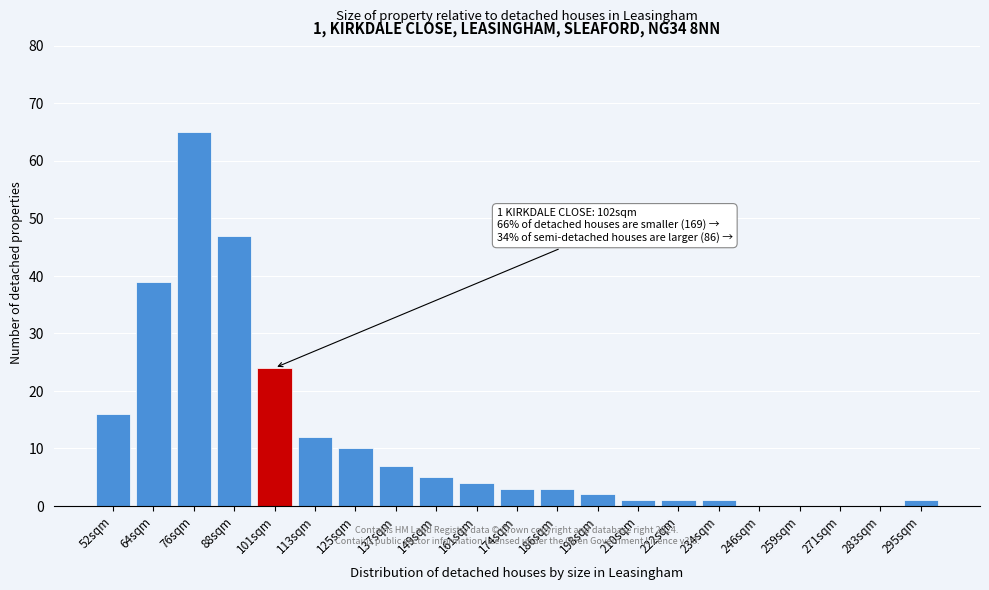

Reading left to right, transcribe all the data shown in this chart.

52sqm=16	64sqm=39	76sqm=65	88sqm=47	101sqm=24	113sqm=12	125sqm=10	137sqm=7	149sqm=5	161sqm=4	174sqm=3	186sqm=3	198sqm=2	210sqm=1	222sqm=1	234sqm=1	246sqm=0	259sqm=0	271sqm=0	283sqm=0	295sqm=1